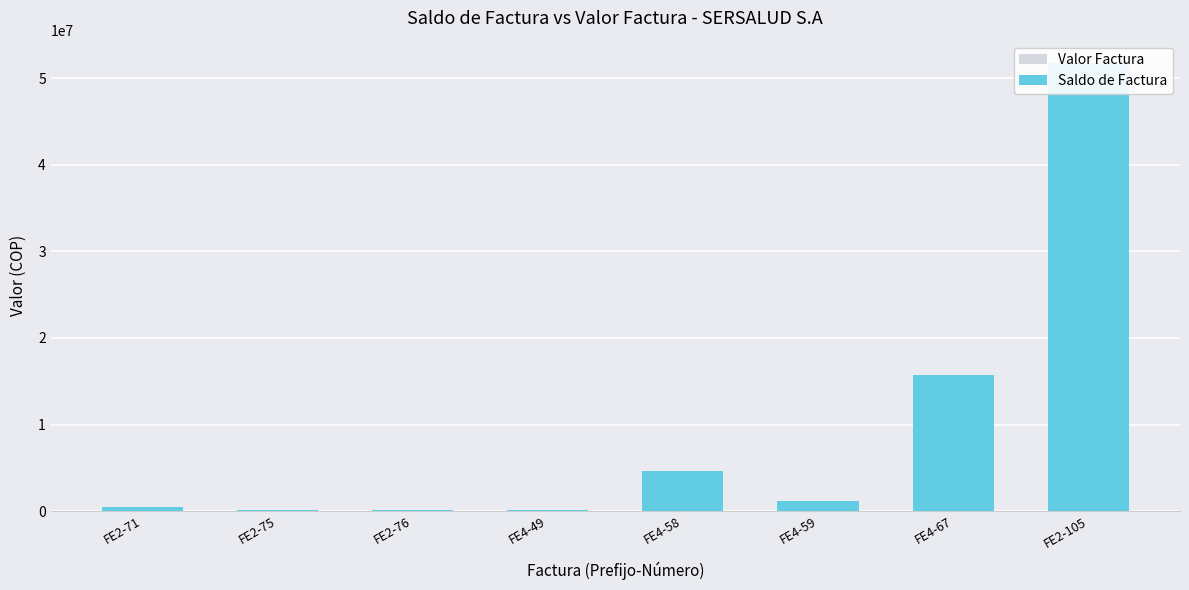

Where is Valor Factura nearest to the value 25907018?

FE4-67